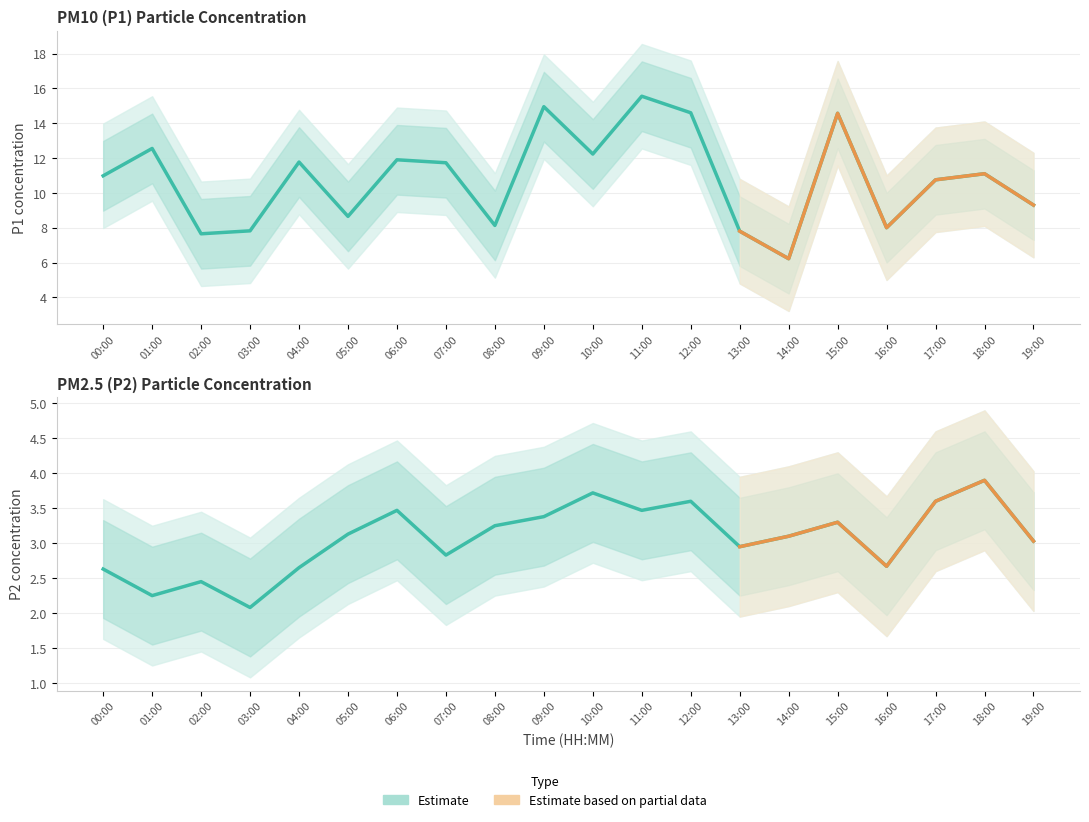

At which category is the sum across all series the highest?

11:00